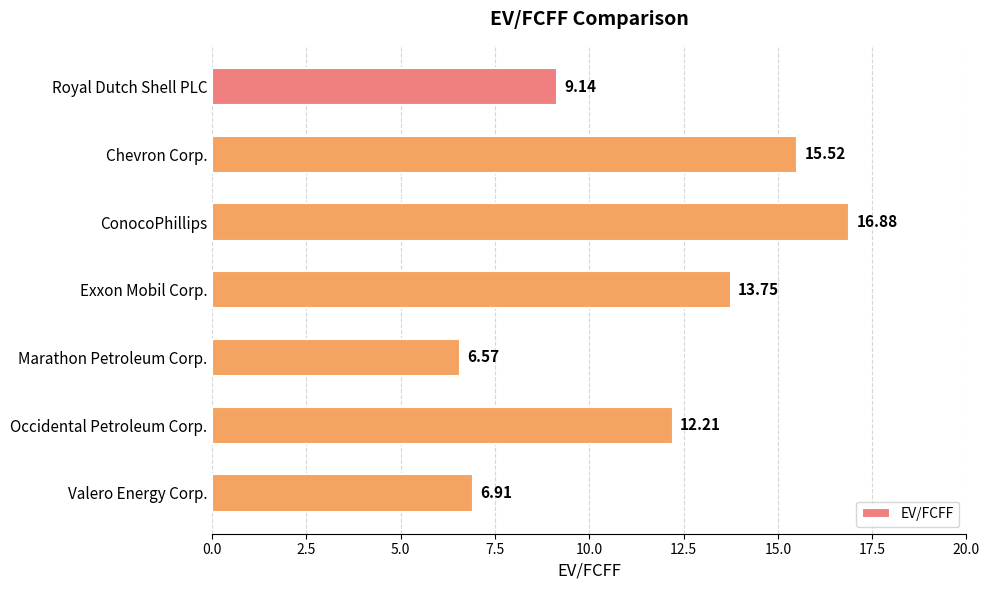

Rank the categories by value from highest to lowest.

ConocoPhillips, Chevron Corp., Exxon Mobil Corp., Occidental Petroleum Corp., Royal Dutch Shell PLC, Valero Energy Corp., Marathon Petroleum Corp.